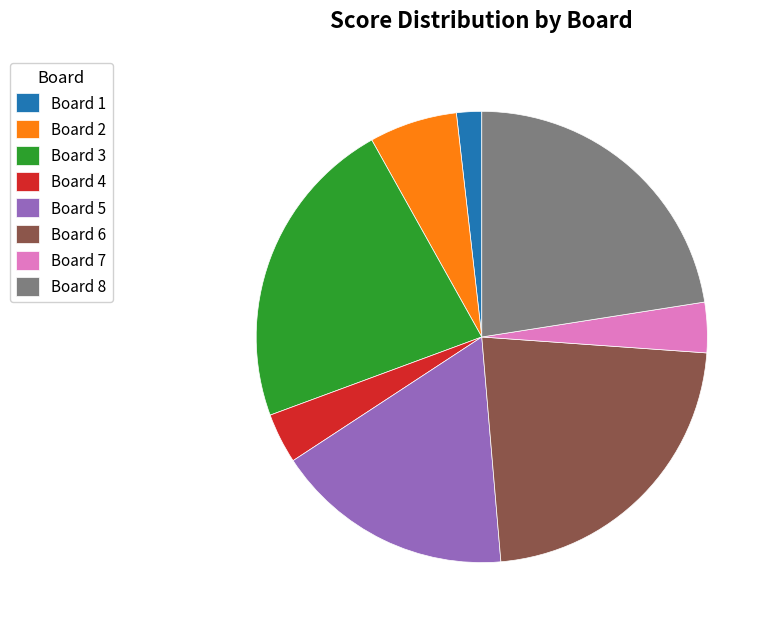

Do Board 2 and Board 4 together represent more than half of the pie?

No